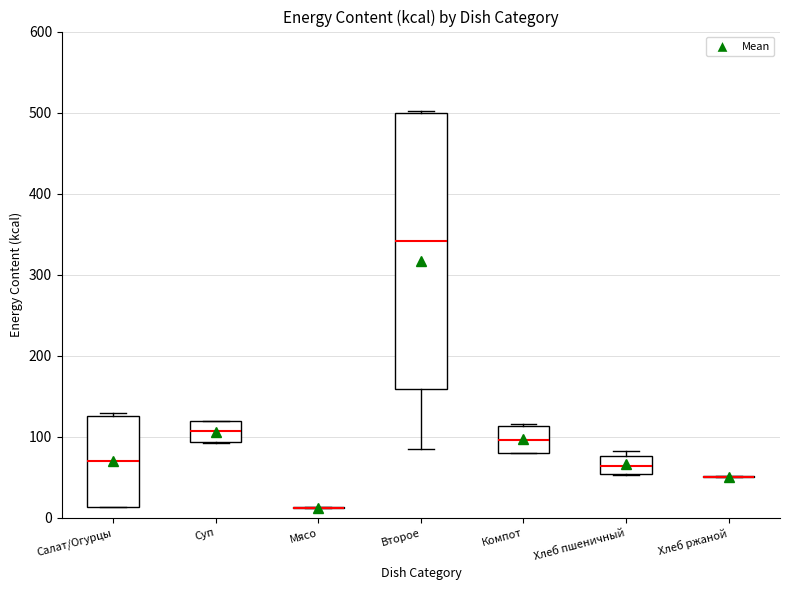

Which box is the tallest, from its lower edge to its upper edge?

Второе